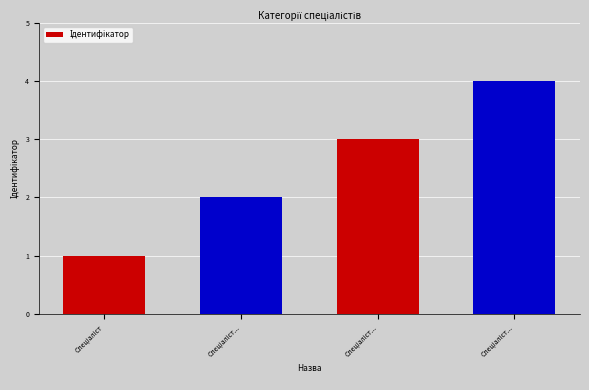

How many data points does each series have?

4